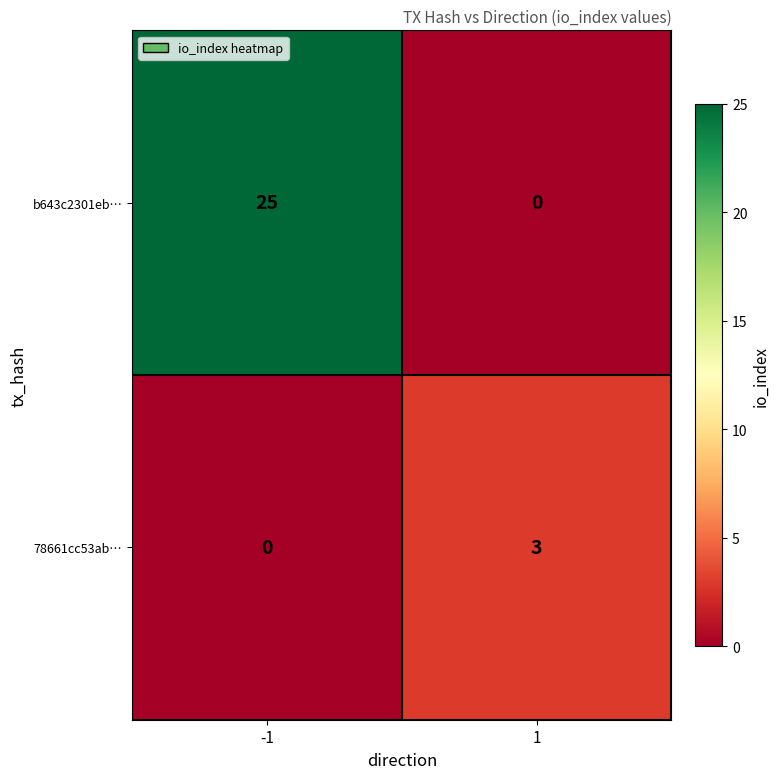

List the series in order of their overall mean, highest first.

b643c2301eb…, 78661cc53ab…